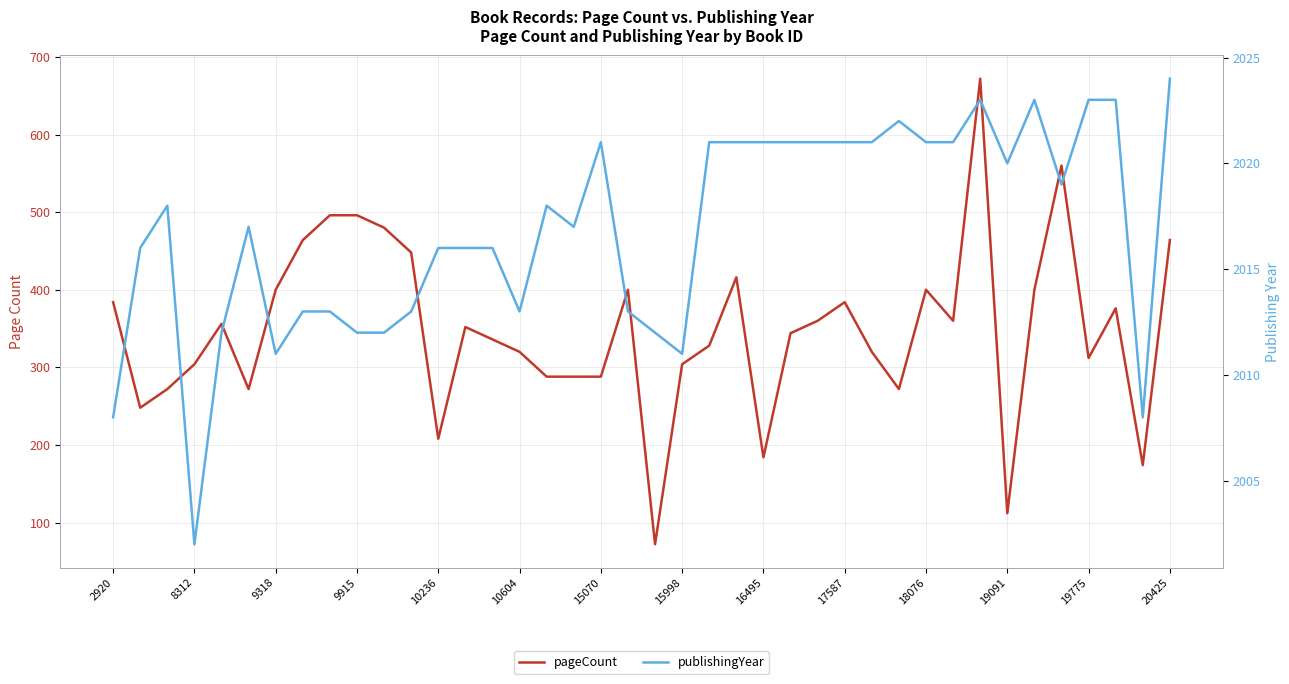

What is the sum of all pageCount values?

13914